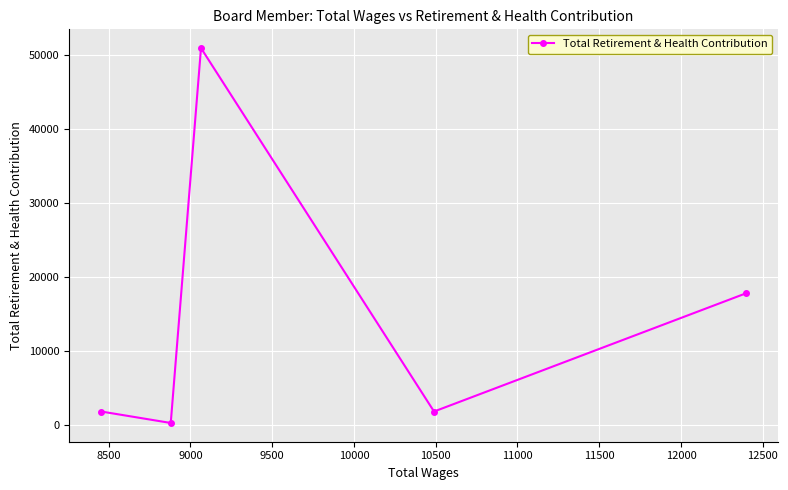

How many lines are shown in the chart?

1